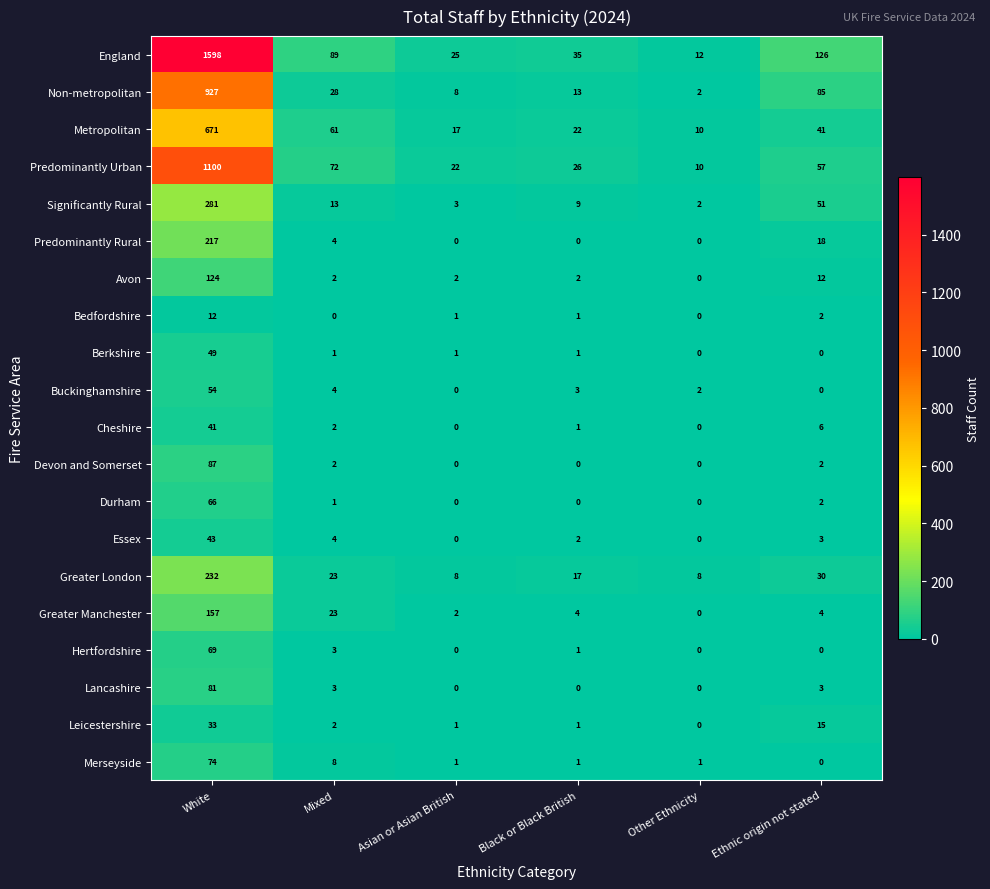

At White, list the series in order from smallest to largest.

Bedfordshire, Leicestershire, Cheshire, Essex, Berkshire, Buckinghamshire, Durham, Hertfordshire, Merseyside, Lancashire, Devon and Somerset, Avon, Greater Manchester, Predominantly Rural, Greater London, Significantly Rural, Metropolitan, Non-metropolitan, Predominantly Urban, England